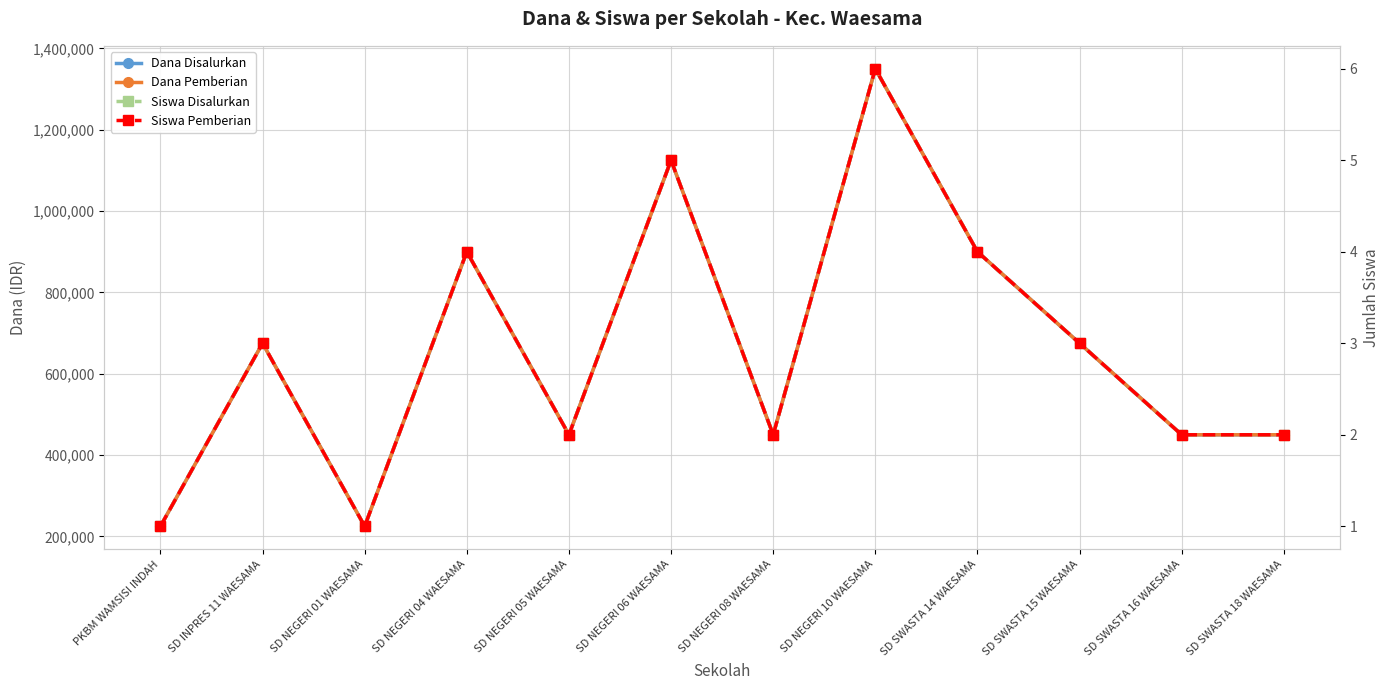

What is the spread (max minus min) of values at SD NEGERI 08 WAESAMA?

449998